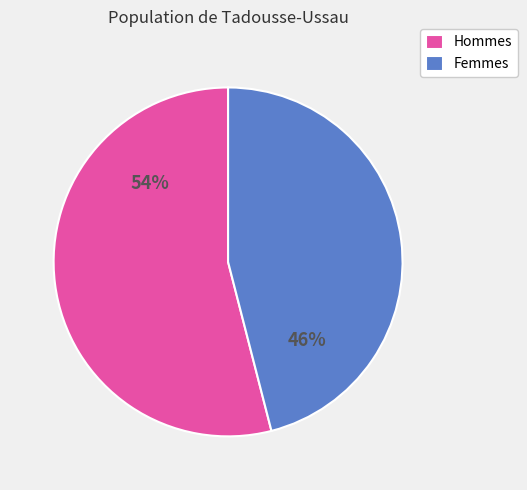

Is the sum of Hommes and Femmes greater than half?

Yes